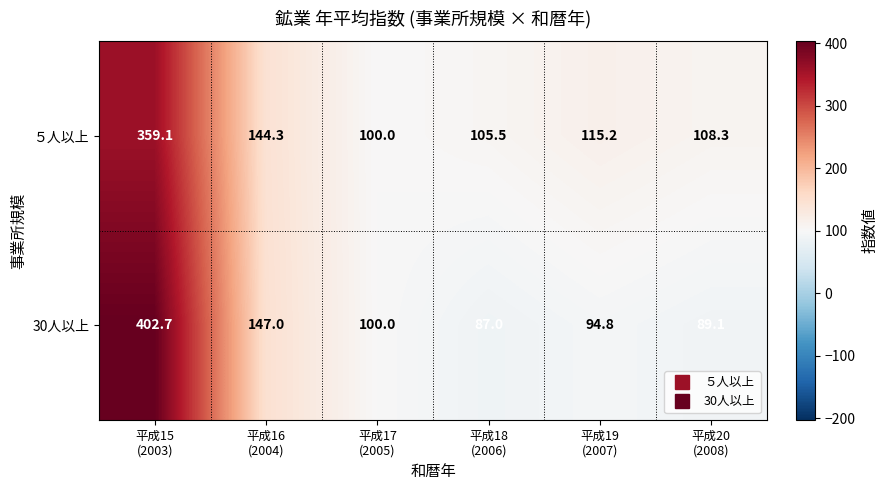

Which series has the largest total across all categories?

５人以上